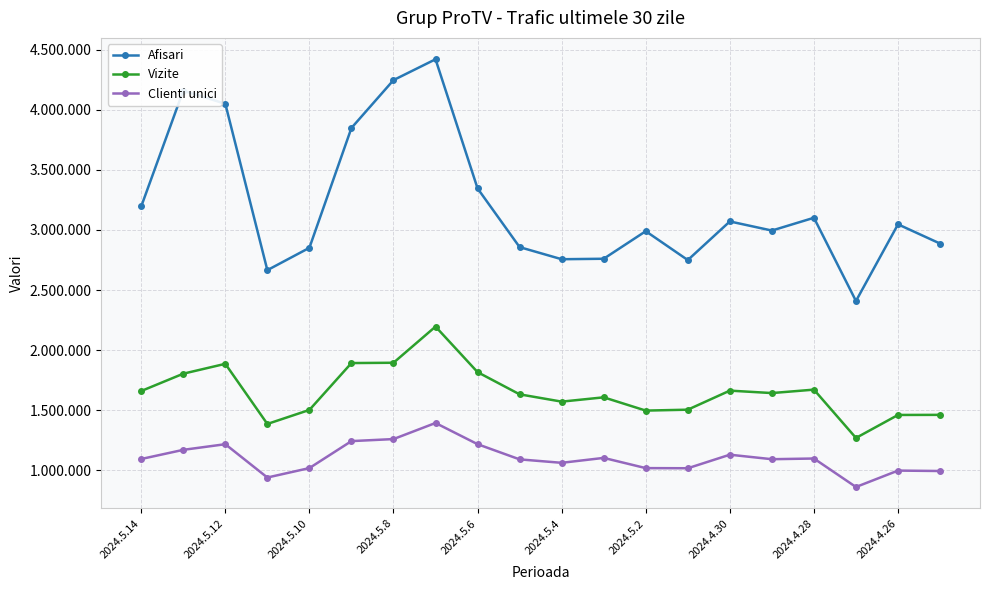

True or false: Afisari and Clienti unici intersect in this chart.

False